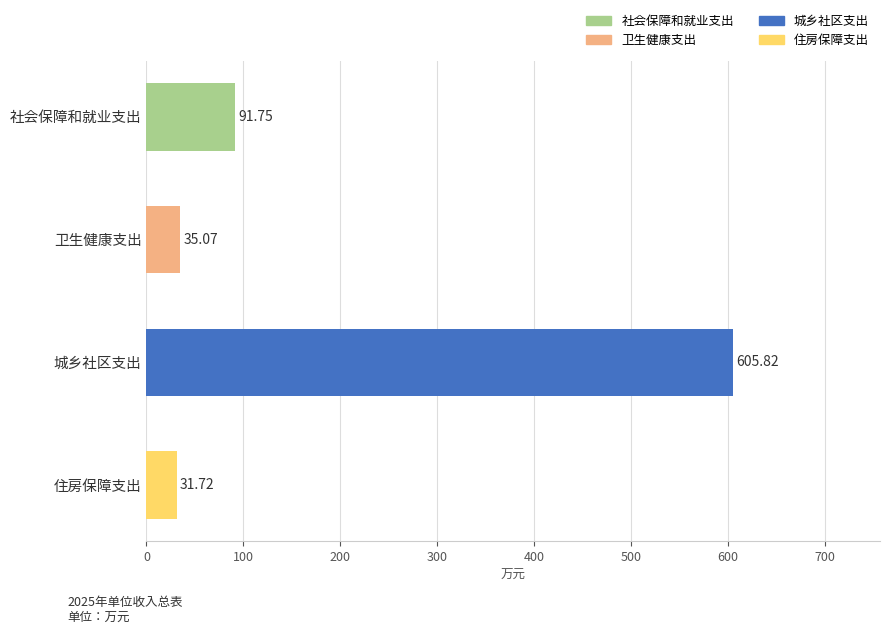

What is the label of the 3rd bar from the top?

城乡社区支出